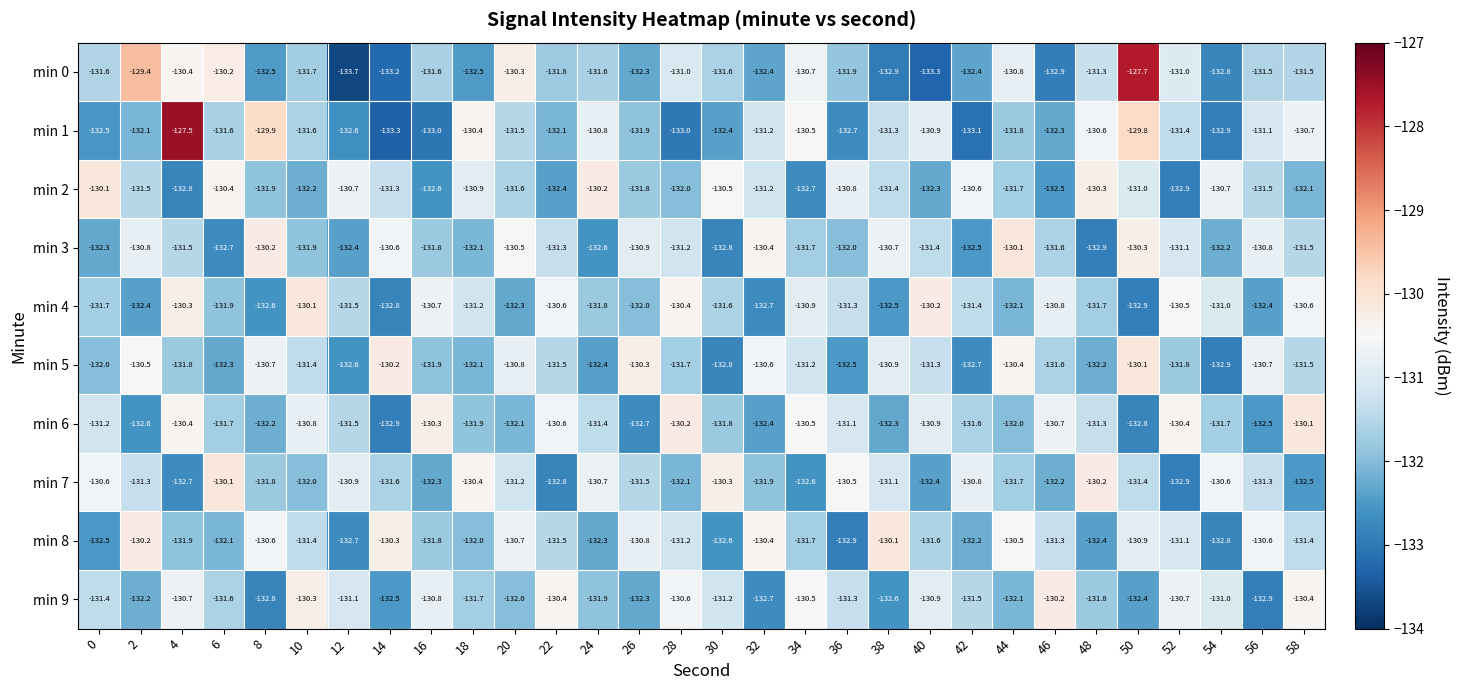

What is the smallest value displayed?

-133.7